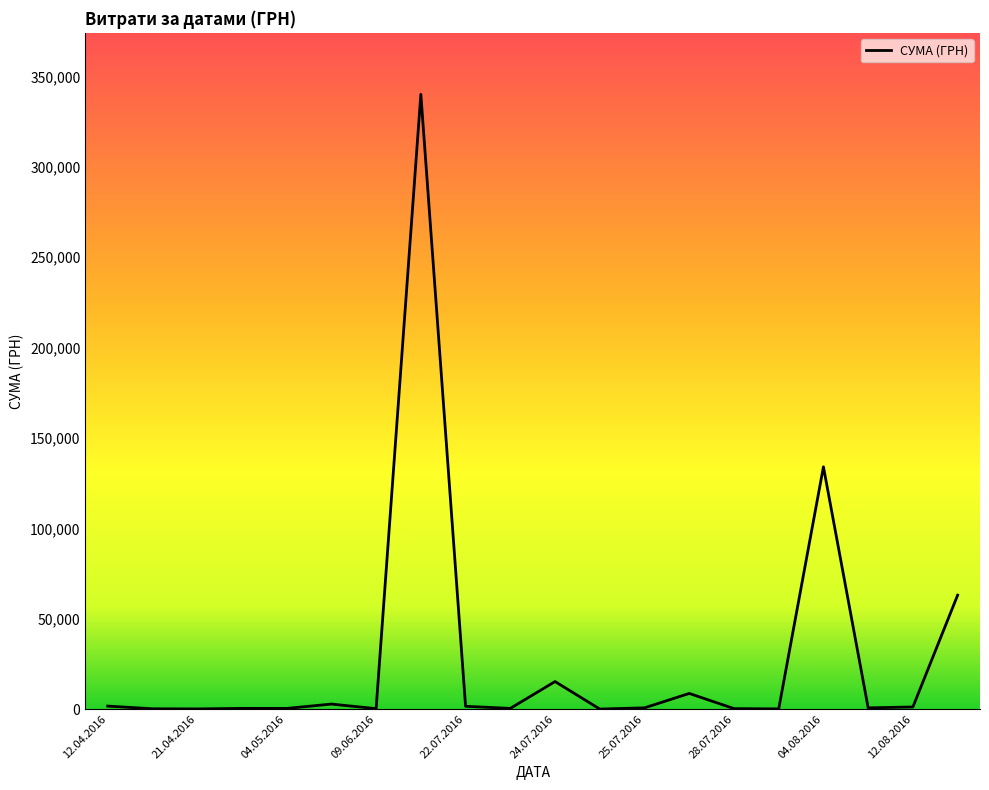

What is the greatest value displayed?

340053.3